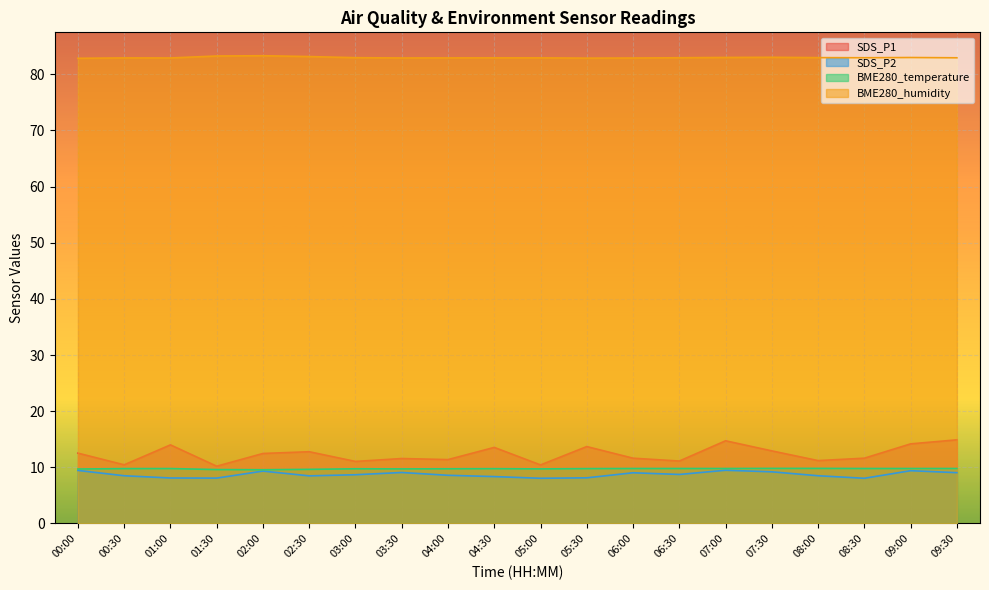

Which series has the largest range (max minus min)?

SDS_P1